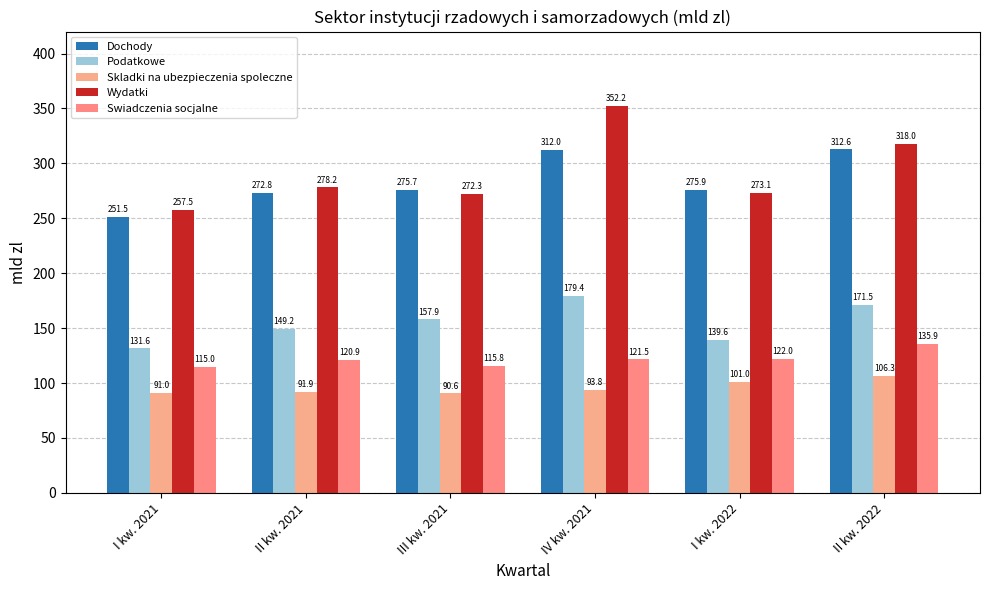

At which category is the sum across all series the highest?

IV kw. 2021